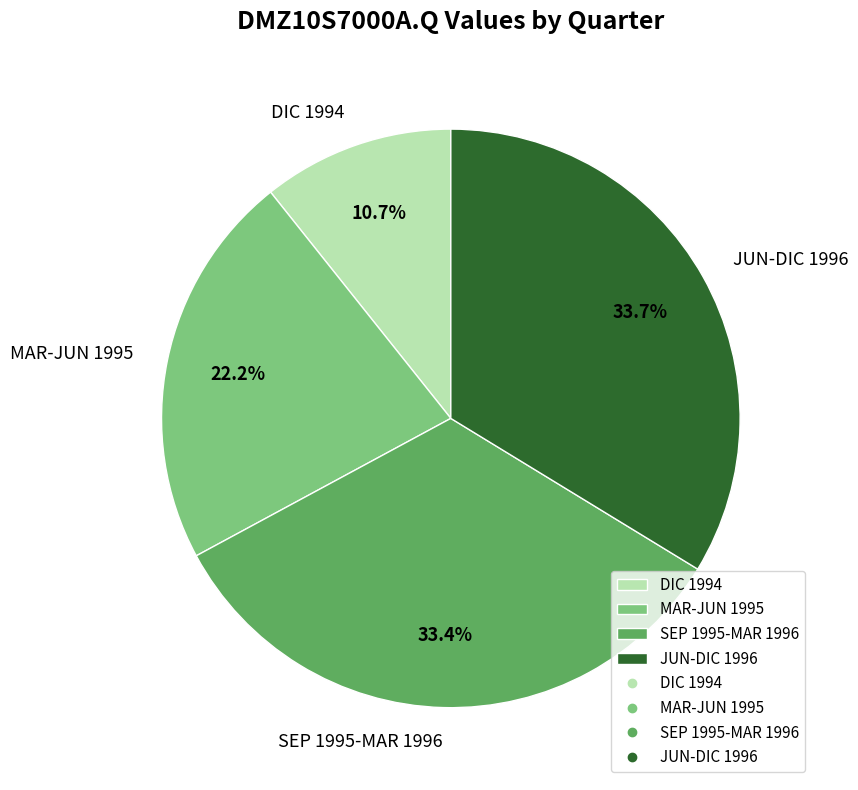

Does MAR-JUN 1995 account for over 50% of the chart?

No